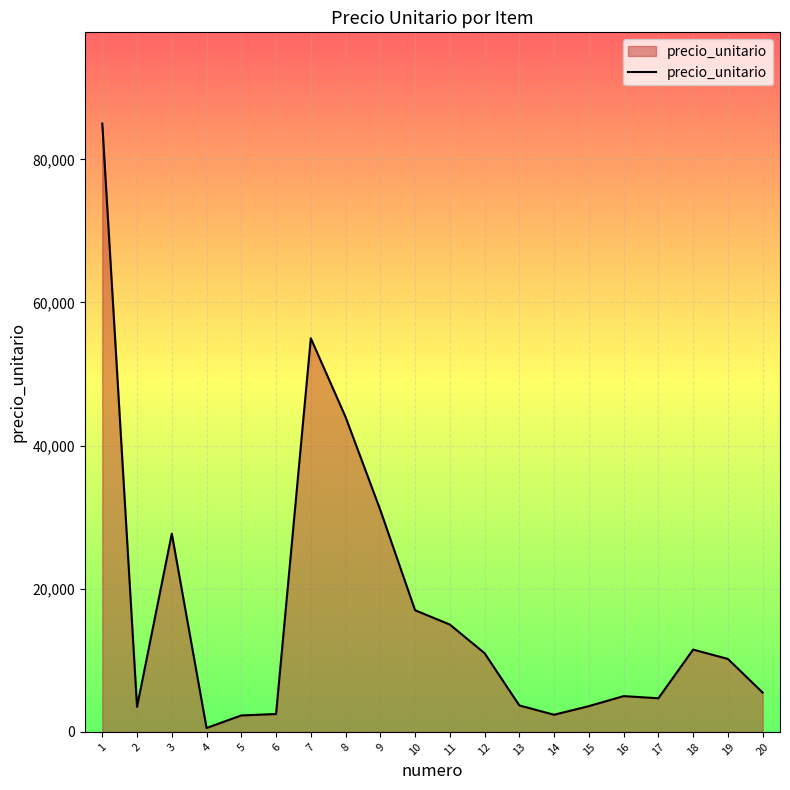

What is the maximum value shown in the chart?

85000